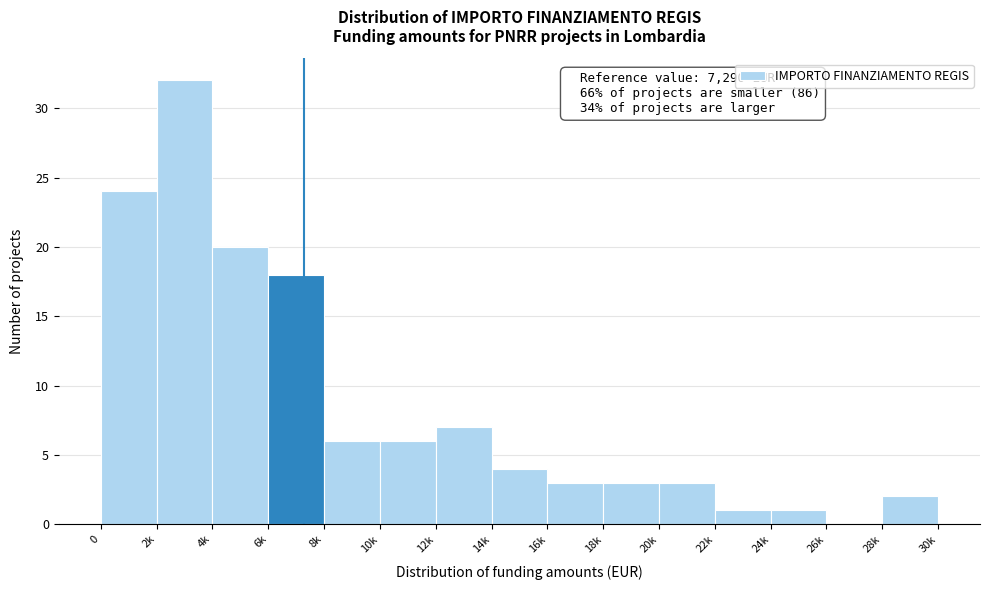

Reading left to right, list all the values displayed in this chart.

0=24	2k=32	4k=20	6k=18	8k=6	10k=6	12k=7	14k=4	16k=3	18k=3	20k=3	22k=1	24k=1	26k=0	28k=2